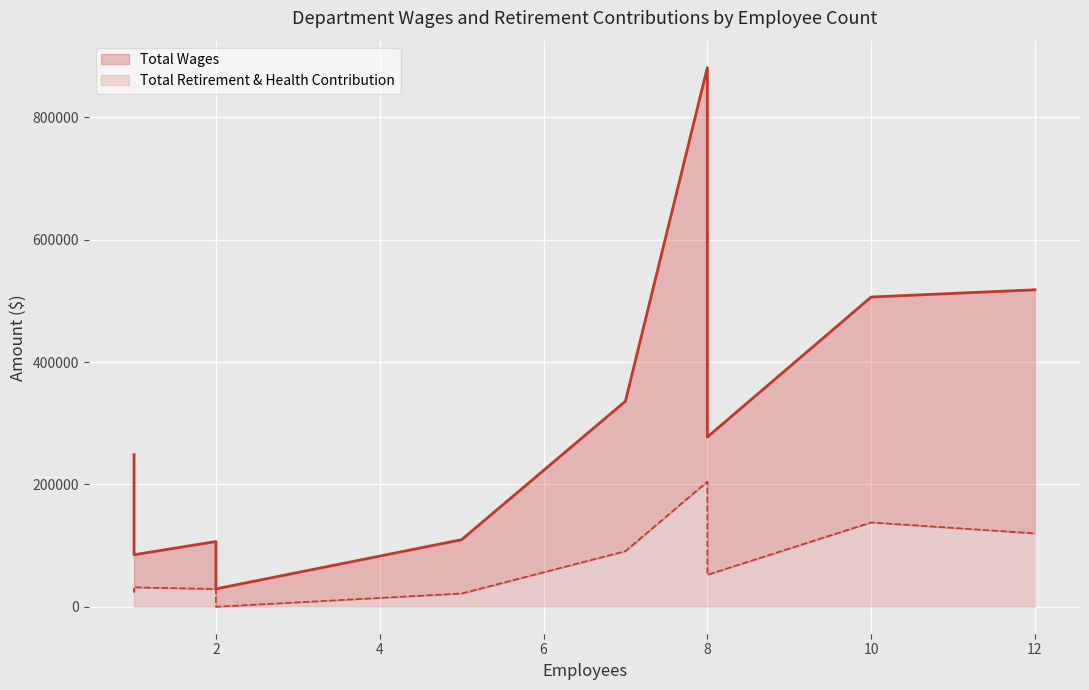

True or false: Total Wages and Total Retirement & Health Contribution cross at least once.

False